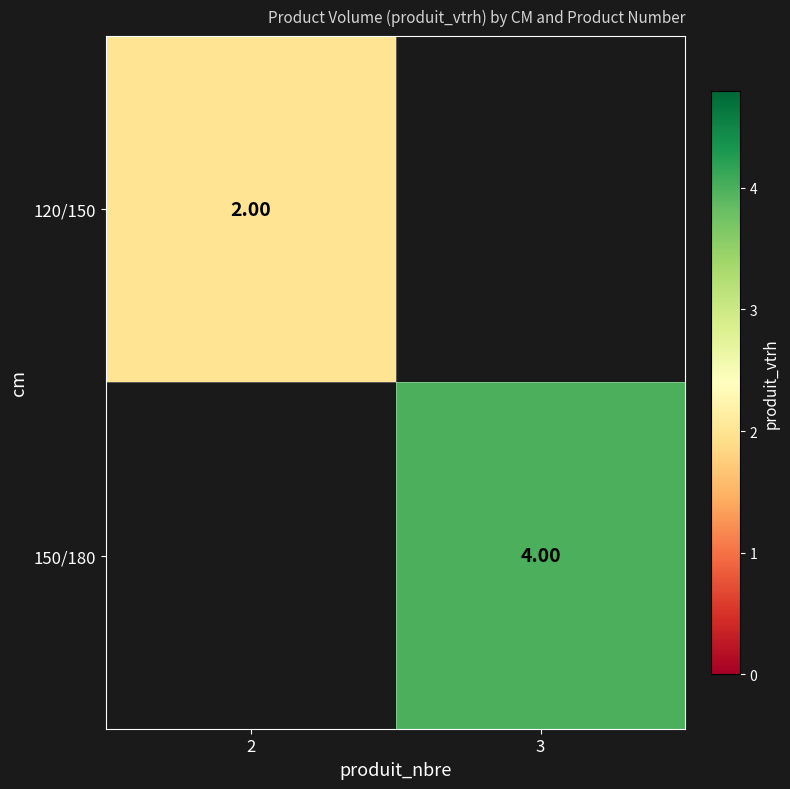

Which label corresponds to the smallest value in the chart?

2